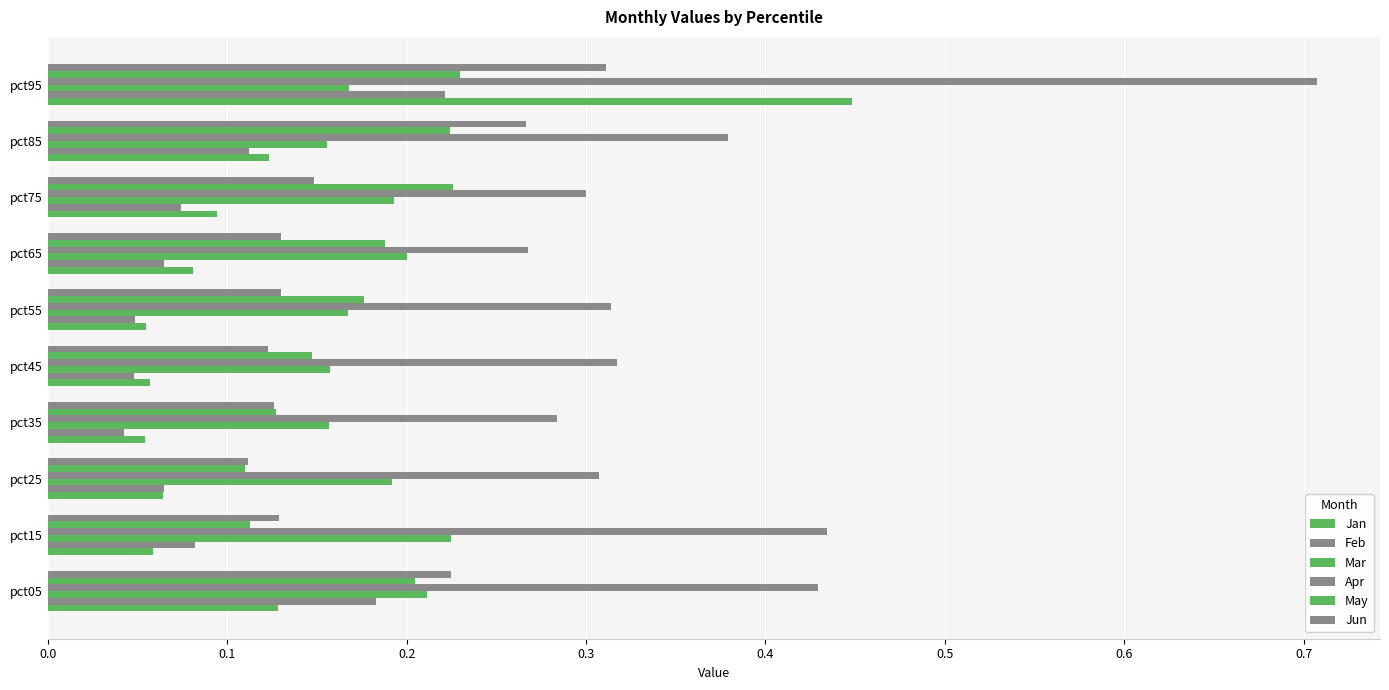

How many series are shown in this chart?

6